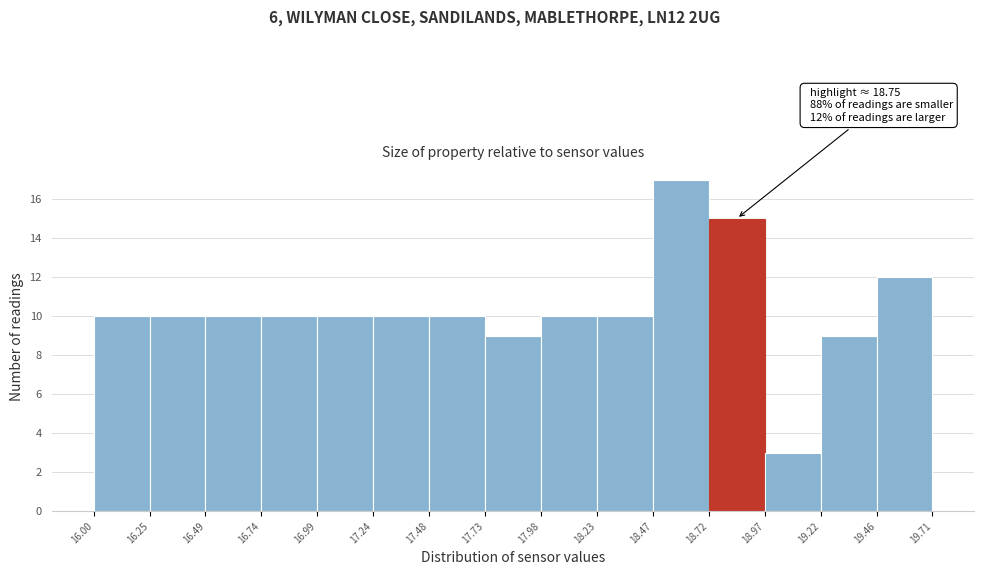

Which range on the x-axis has the tallest bar?

18.47 to 18.72